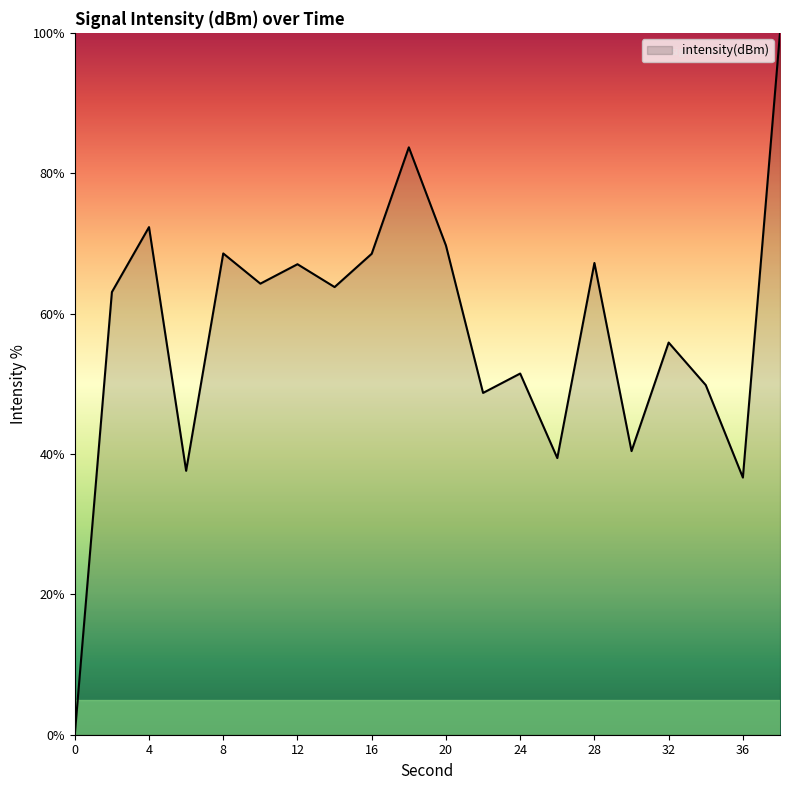

What is the greatest value displayed?

100.0